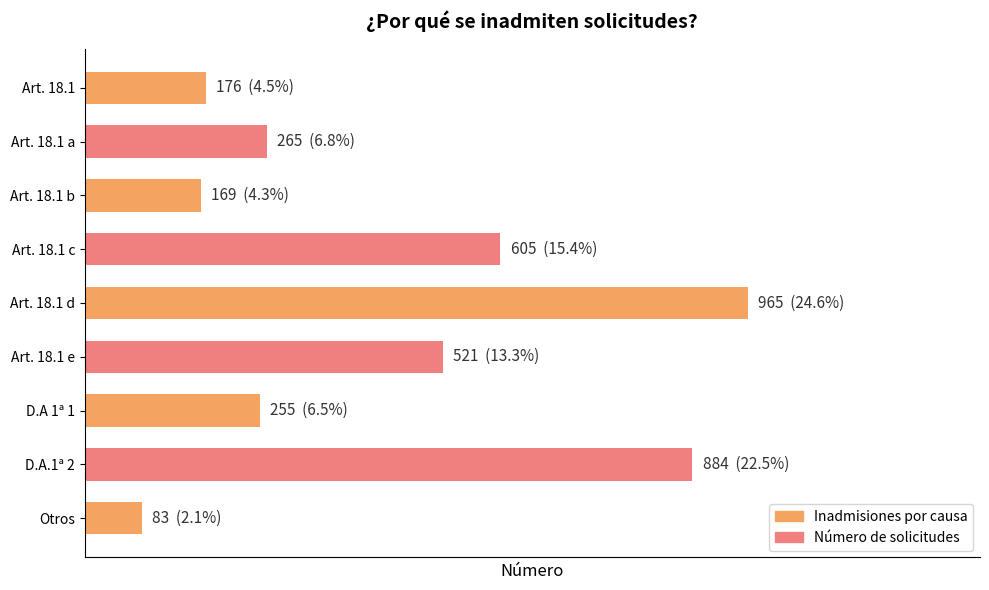

List the labels in order of value, smallest first.

Otros, Art. 18.1 b, Art. 18.1, D.A 1ª 1, Art. 18.1 a, Art. 18.1 e, Art. 18.1 c, D.A.1ª 2, Art. 18.1 d